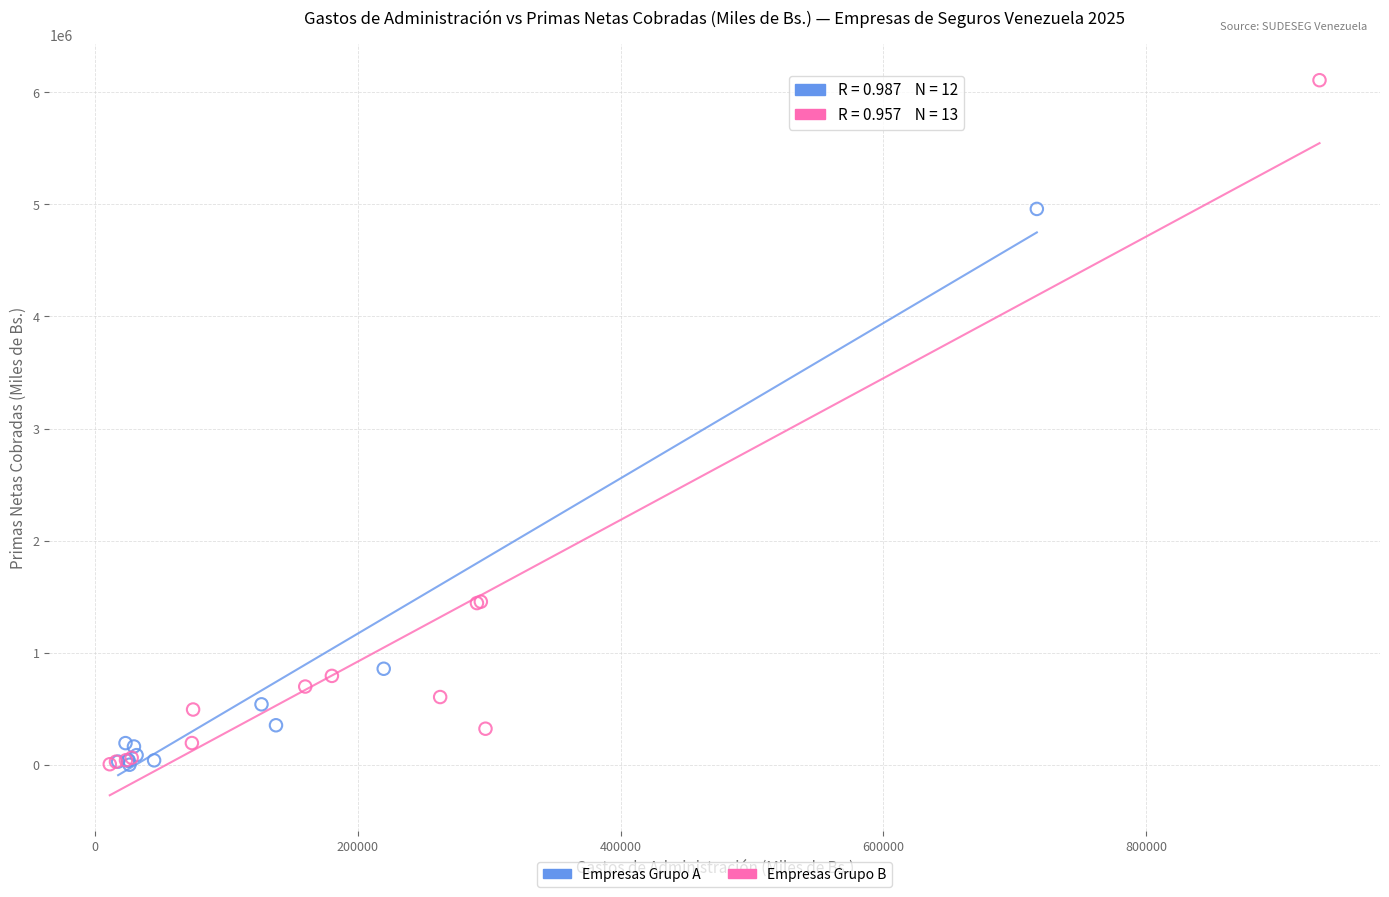

Which series has the largest Y range (max minus min)?

Empresas Grupo B